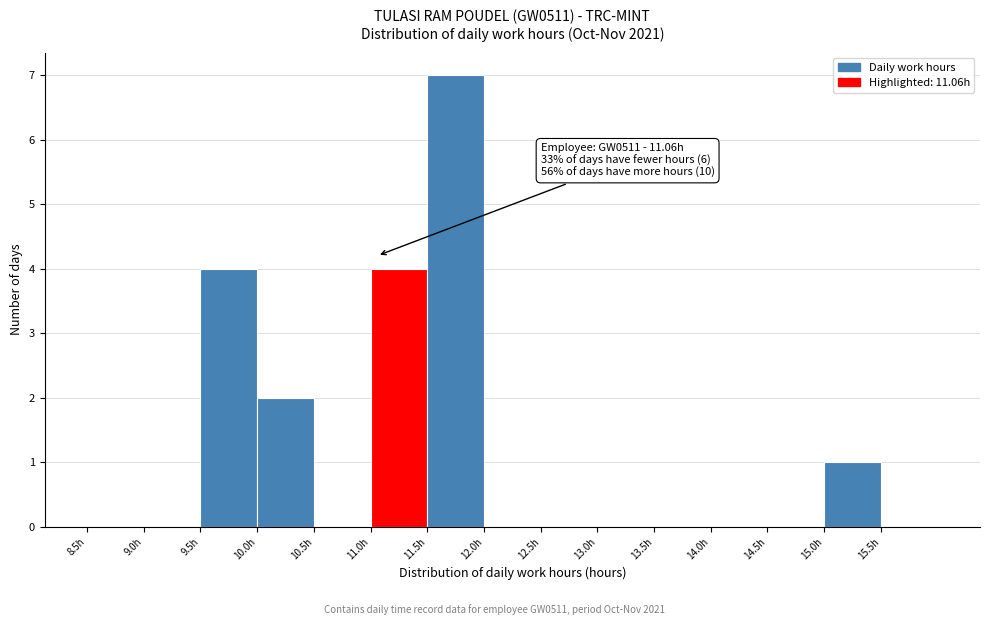

Which range on the x-axis has the tallest bar?

11.5 to 12.0